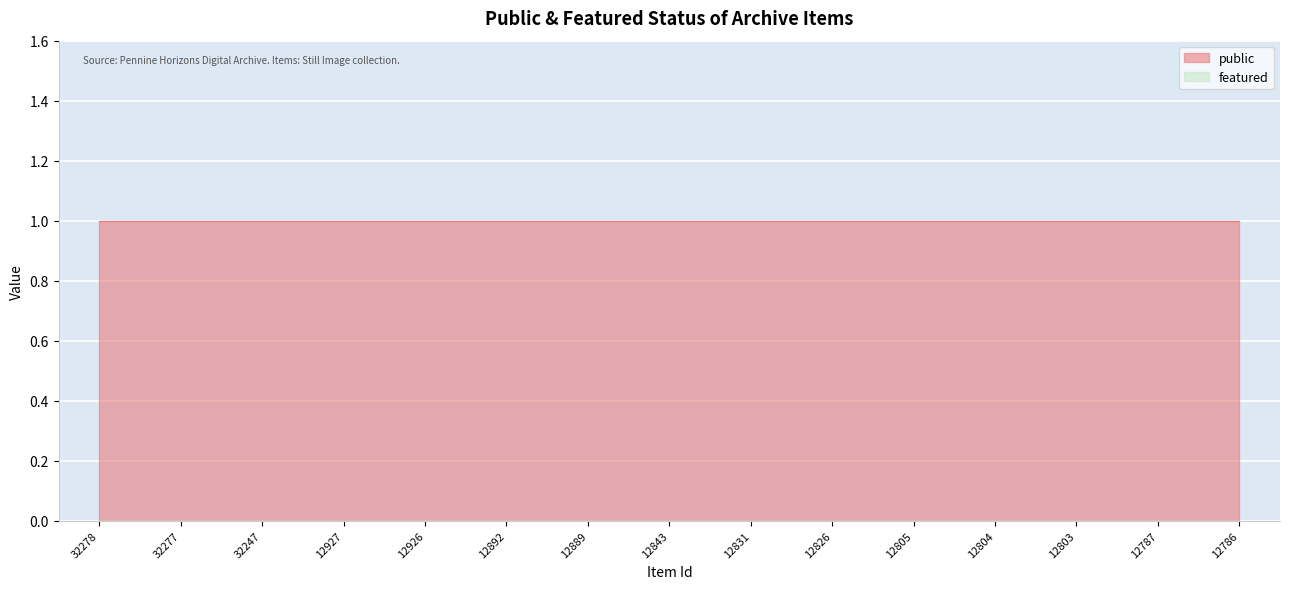

At how many categories does at least one series exceed 0?

15